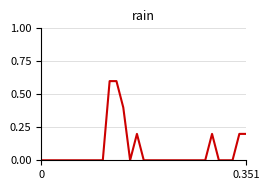

Reading right to left, list all the values displayed in this chart.

0.2	0.2	0.0	0.0	0.0	0.2	0.0	0.0	0.0	0.0	0.0	0.0	0.0	0.0	0.0	0.0	0.2	0.0	0.4	0.6	0.6	0.0	0.0	0.0	0.0	0.0	0.0	0.0	0.0	0.0	0.0